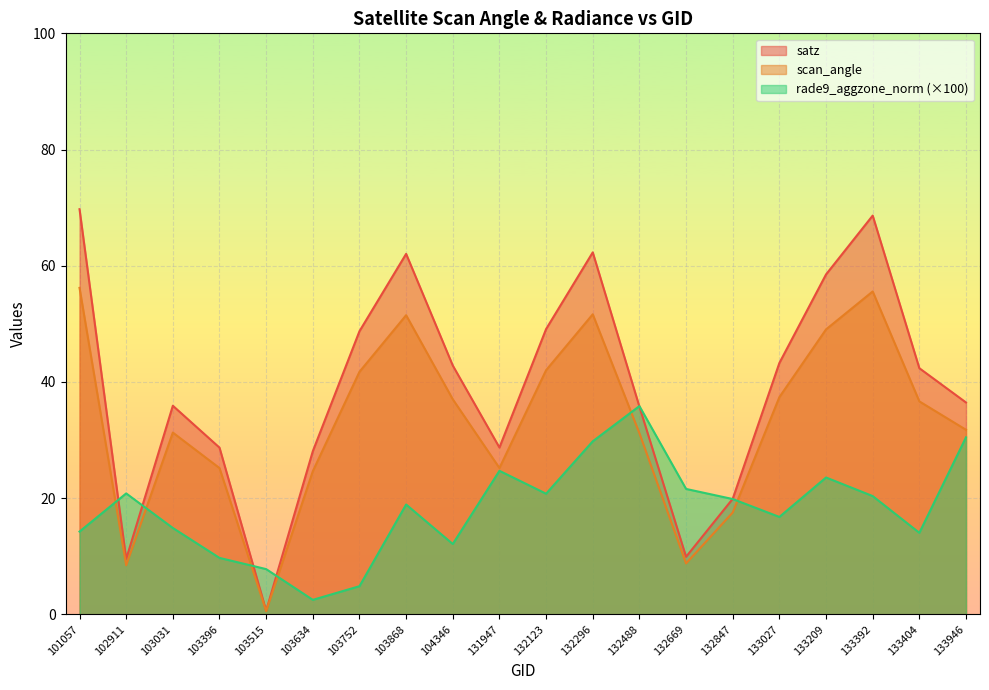

Rank the series by their maximum value, from highest to lowest.

satz, scan_angle, rade9_aggzone_norm (×100)